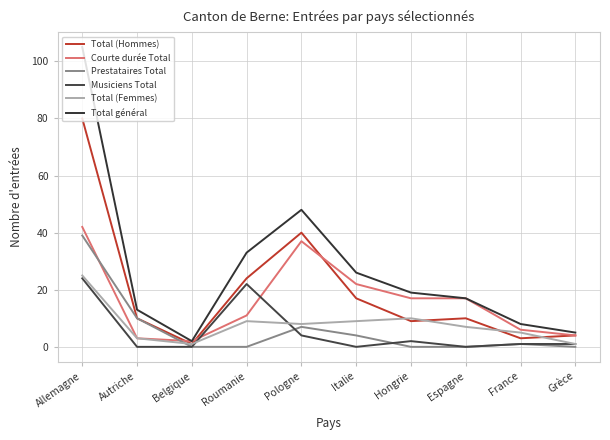

How many lines are shown in the chart?

6